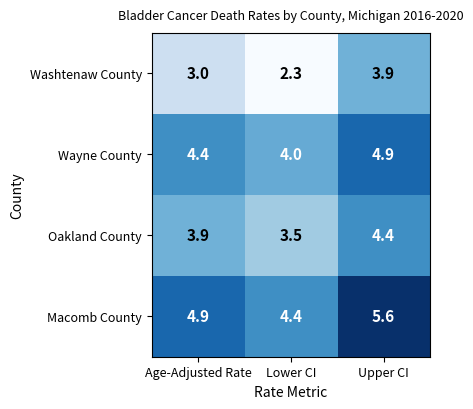

Rank the series at Lower CI from highest to lowest value.

Macomb County, Wayne County, Oakland County, Washtenaw County